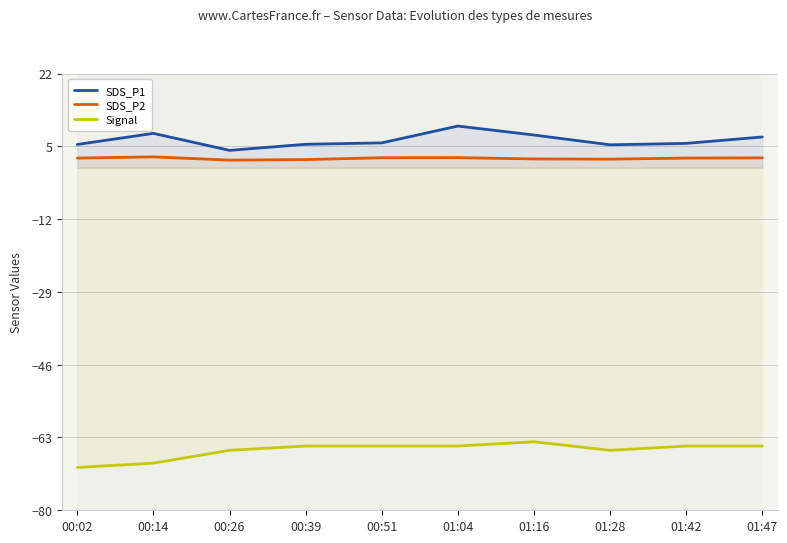

What is the sum of the SDS_P2 values at 01:47 and 00:14?

4.8